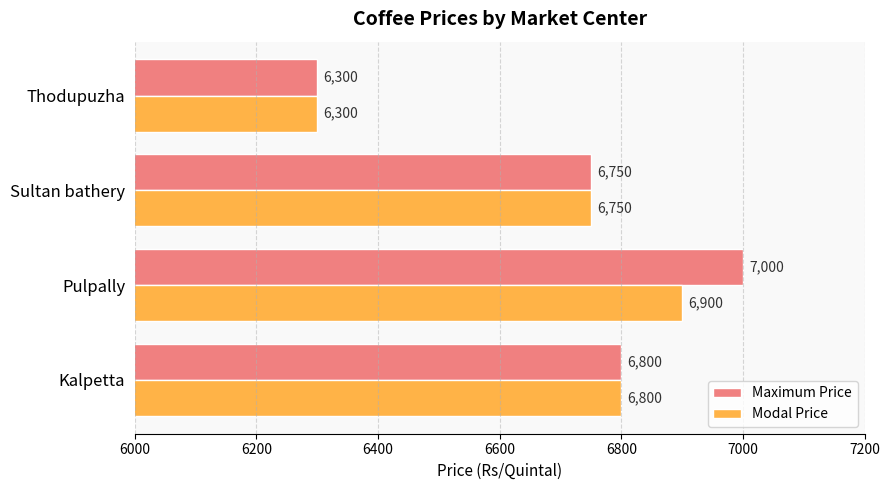

Rank the series by their maximum value, from highest to lowest.

Maximum Price, Modal Price